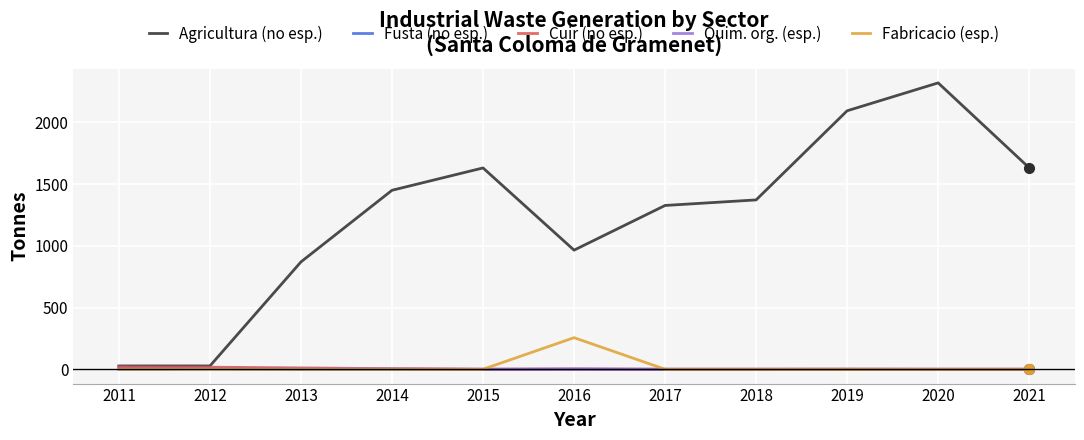

Which series has the widest spread of values?

Agricultura (no esp.)